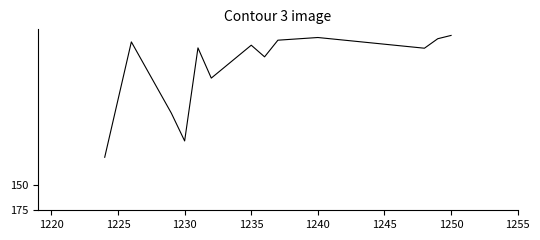

What is the maximum value shown in the chart?

122.5